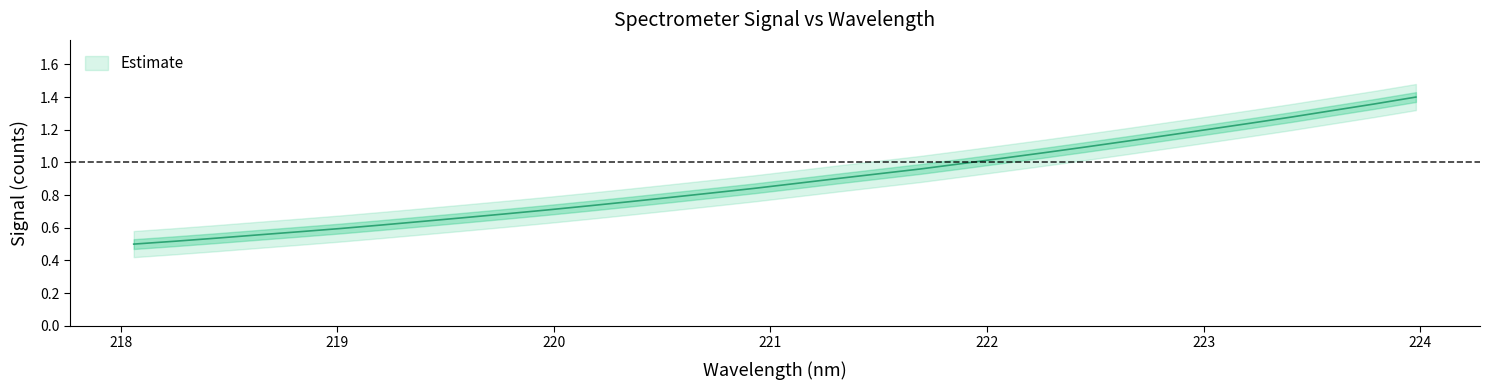

What is the label of the 20th point from the right?

220.3533